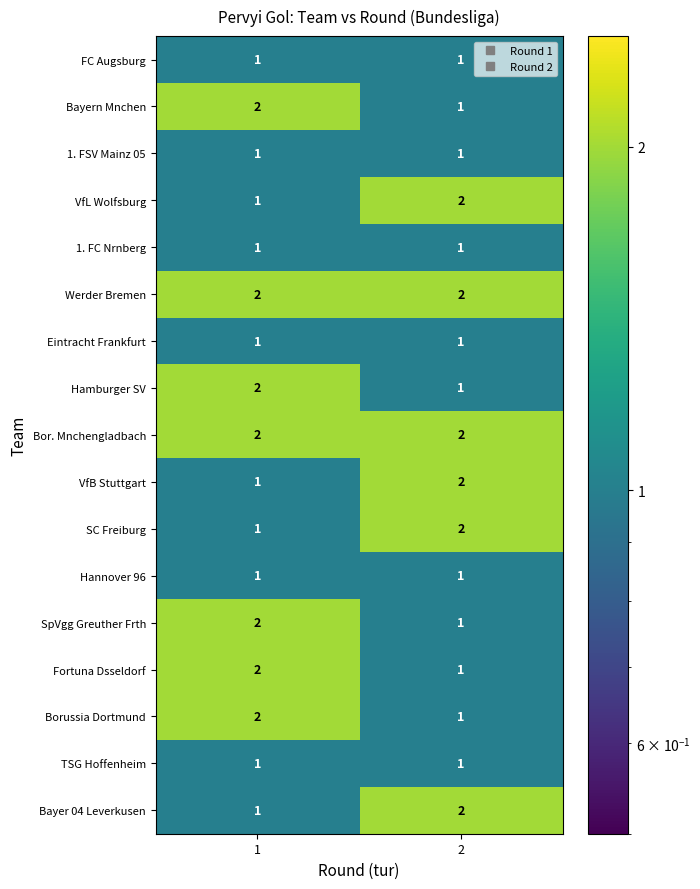

What is the sum of all Bor. Mnchengladbach values?

4